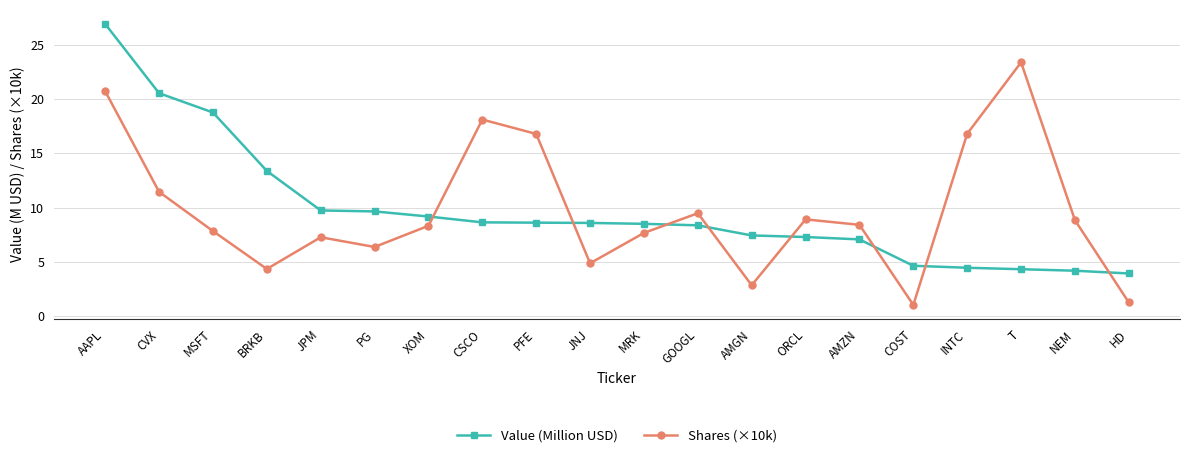

Which series ends up on top after the final intersection of Shares (×10k) and Value (Million USD)?

Value (Million USD)